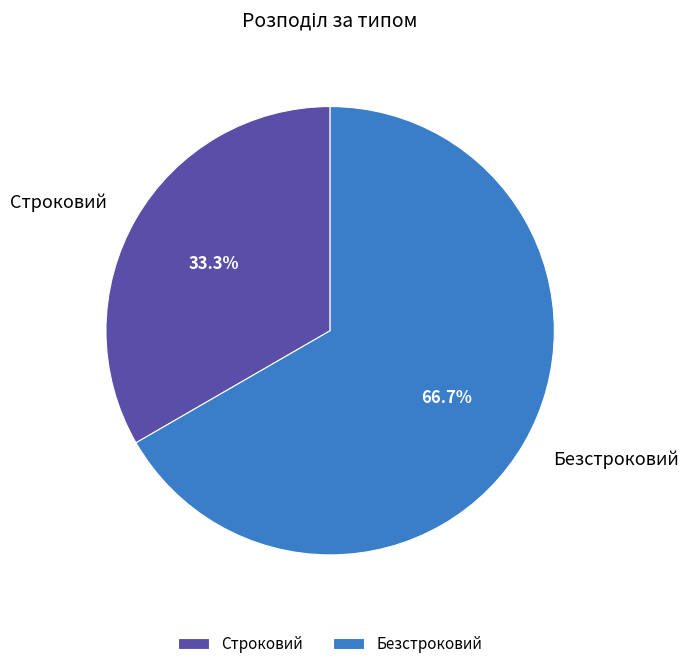

To the nearest percent, what is the difference between the Безстроковий and Строковий slice percentages?

33%